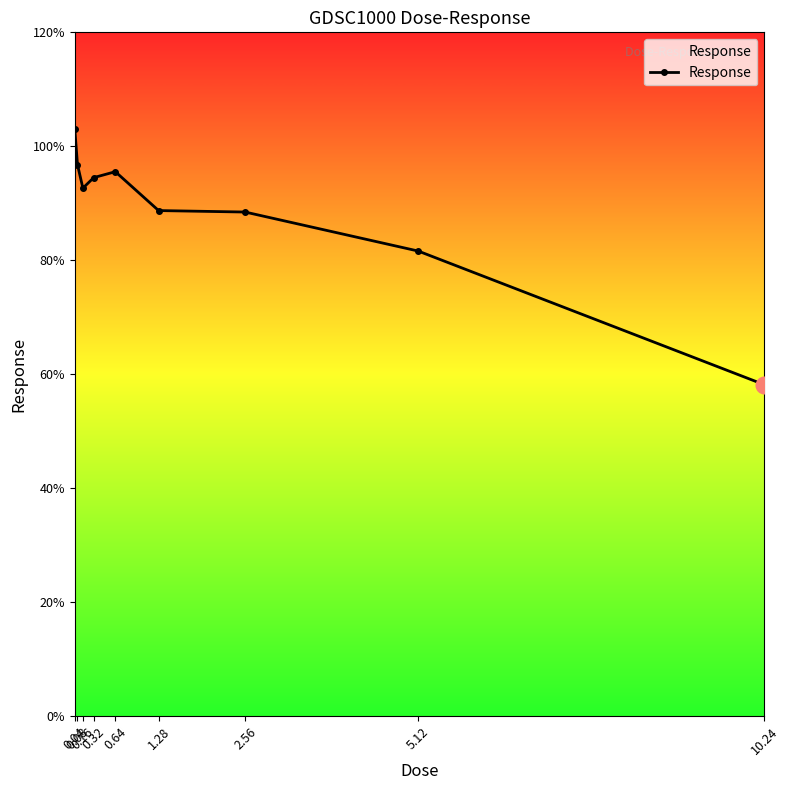

What is the minimum value shown in the chart?

58.2